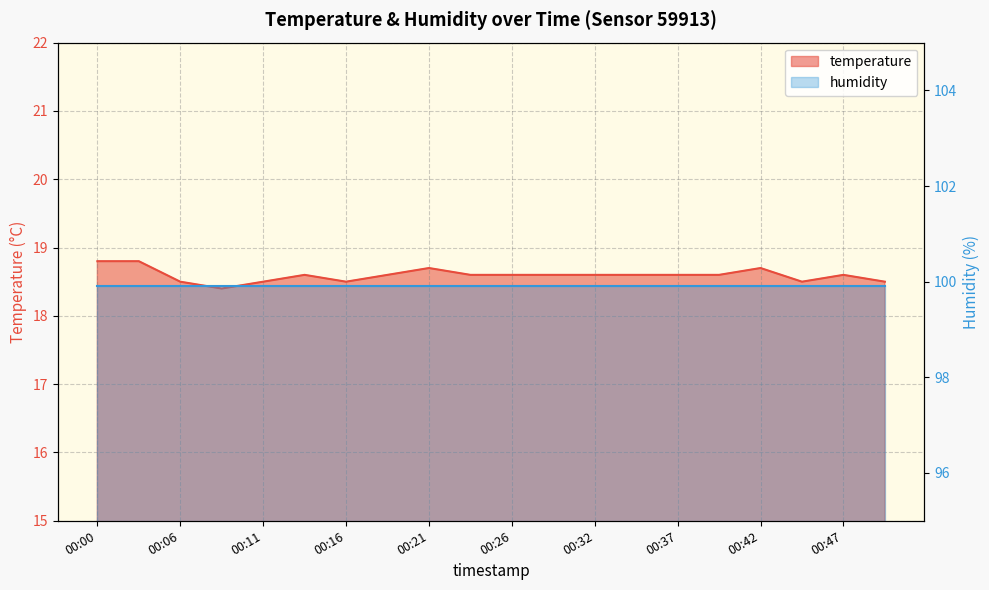

The value at 00:50 is 18.5. True or false?

True